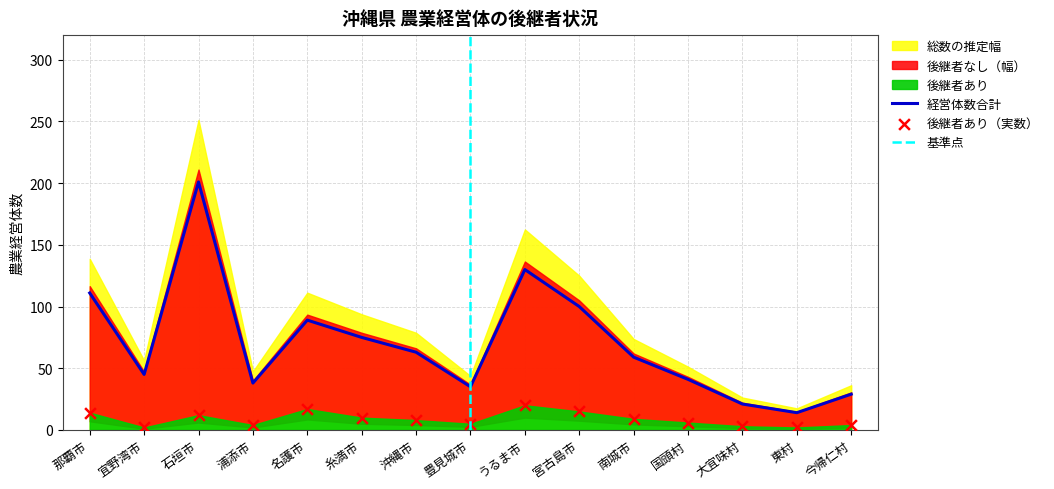

At how many categories does at least one series exceed 24?

13